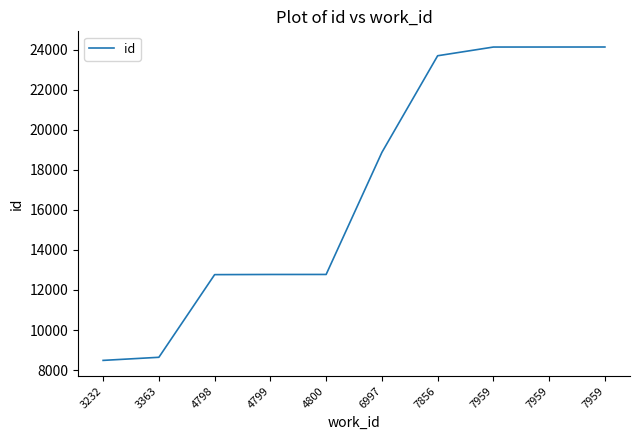

What is the sum of the values at 4798 and 3232?

21249